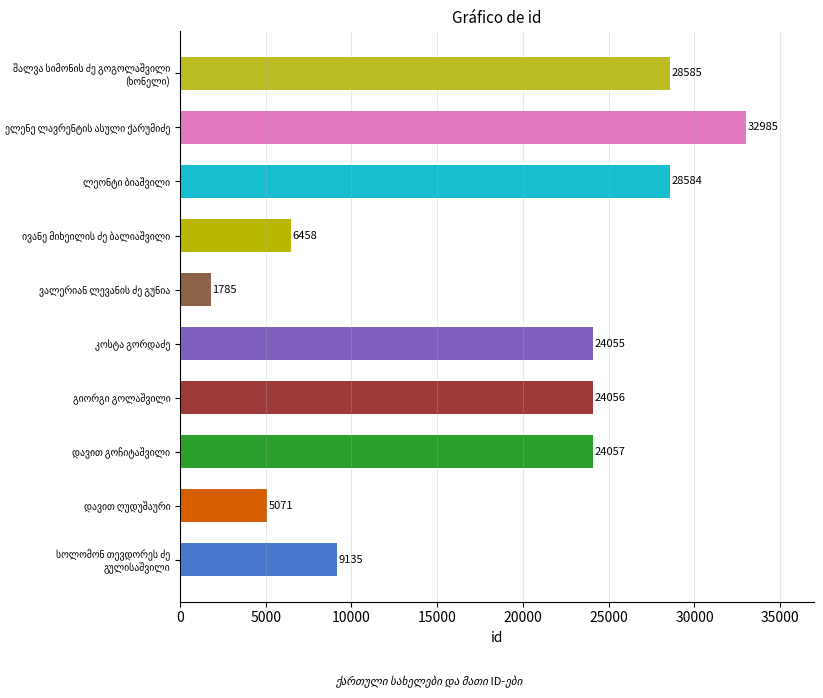

What is the maximum value shown in the chart?

32985